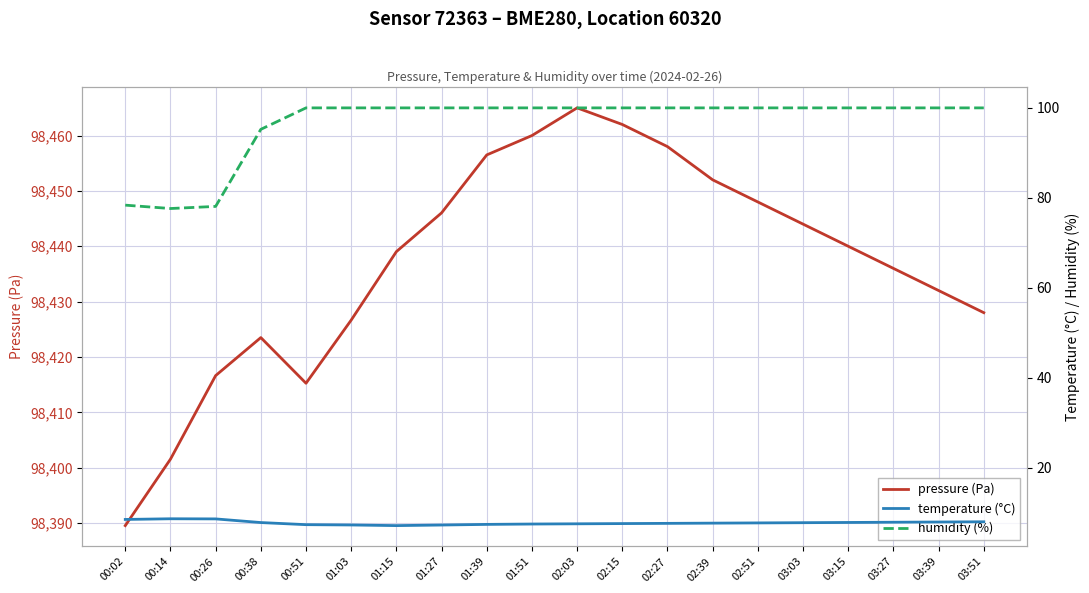

True or false: temperature (°C) and pressure (Pa) intersect in this chart.

False